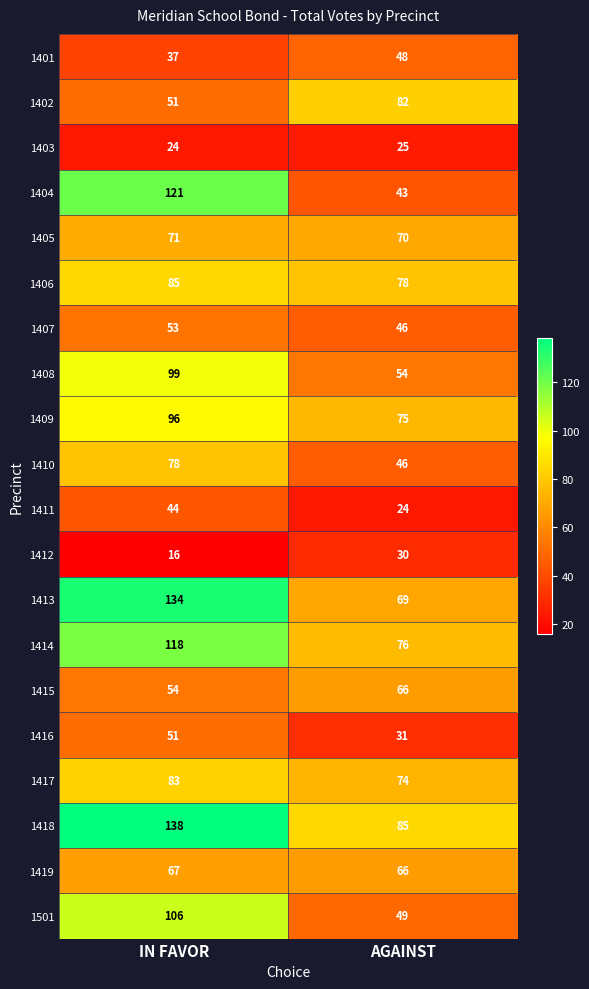

The value of 1419 at AGAINST is 117. True or false?

False